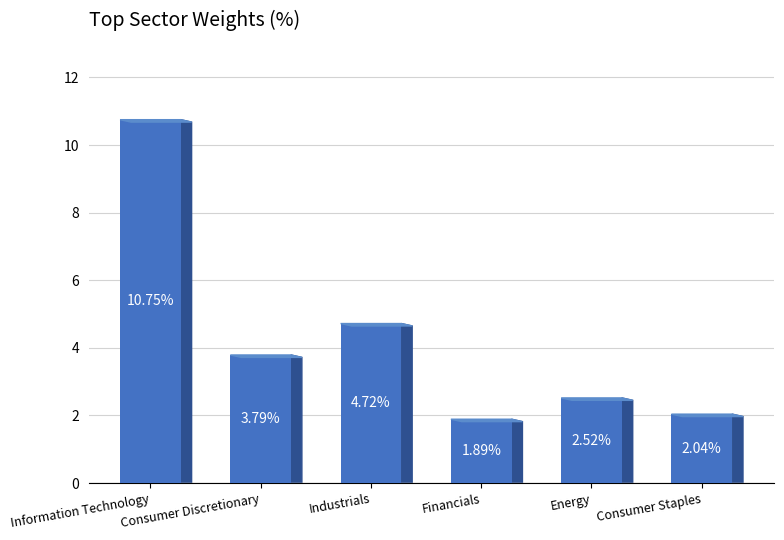

What is the change in value from Consumer Discretionary to Energy?

-1.3